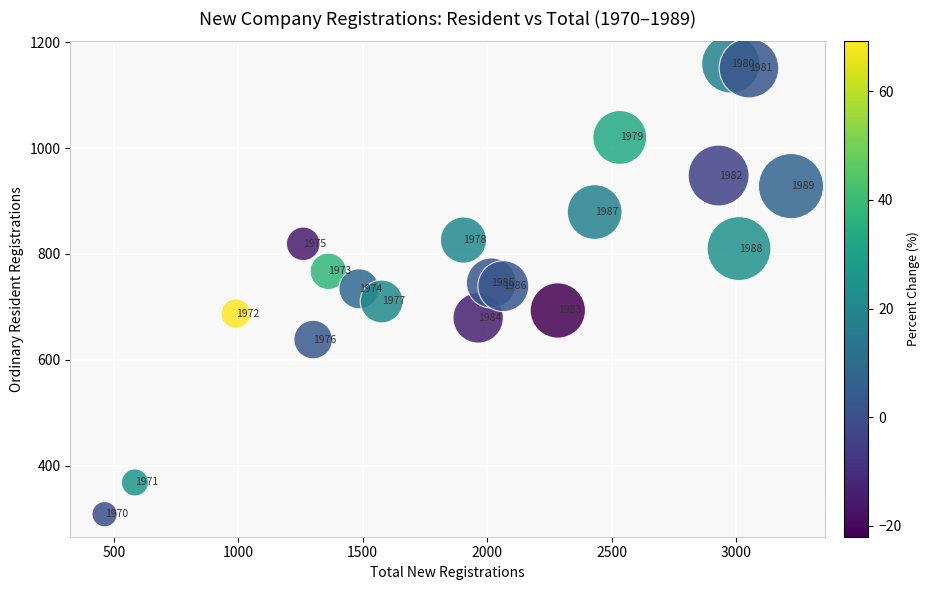

What Y value in the scatter plot is closest to 733?

734